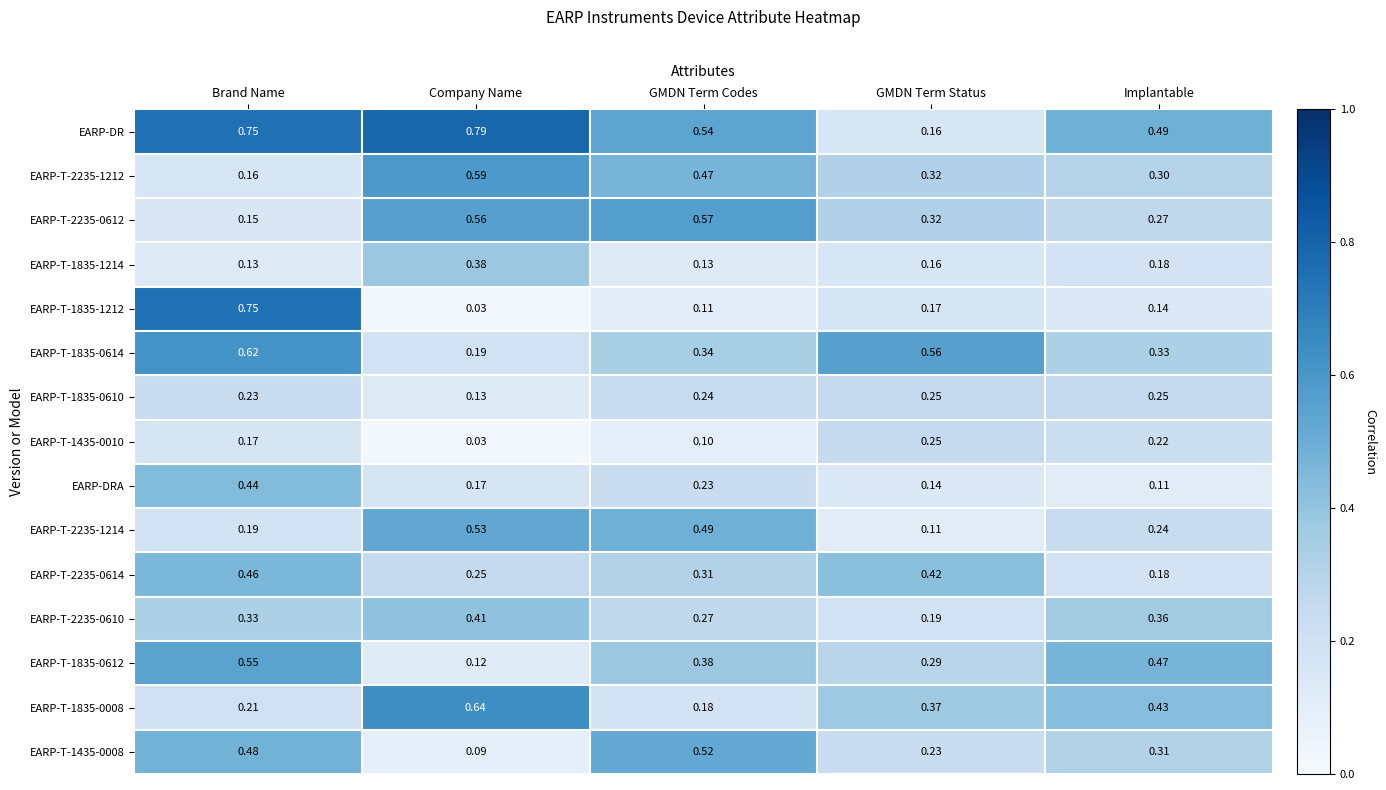

List the labels in order of EARP-T-2235-1214 value, smallest first.

GMDN Term Status, Brand Name, Implantable, GMDN Term Codes, Company Name